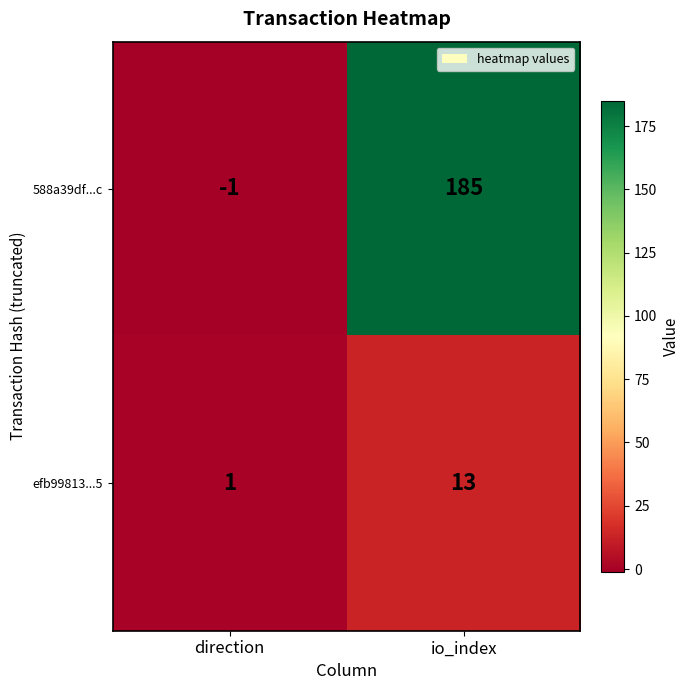

The value of efb99813...5 at direction is 1. True or false?

True